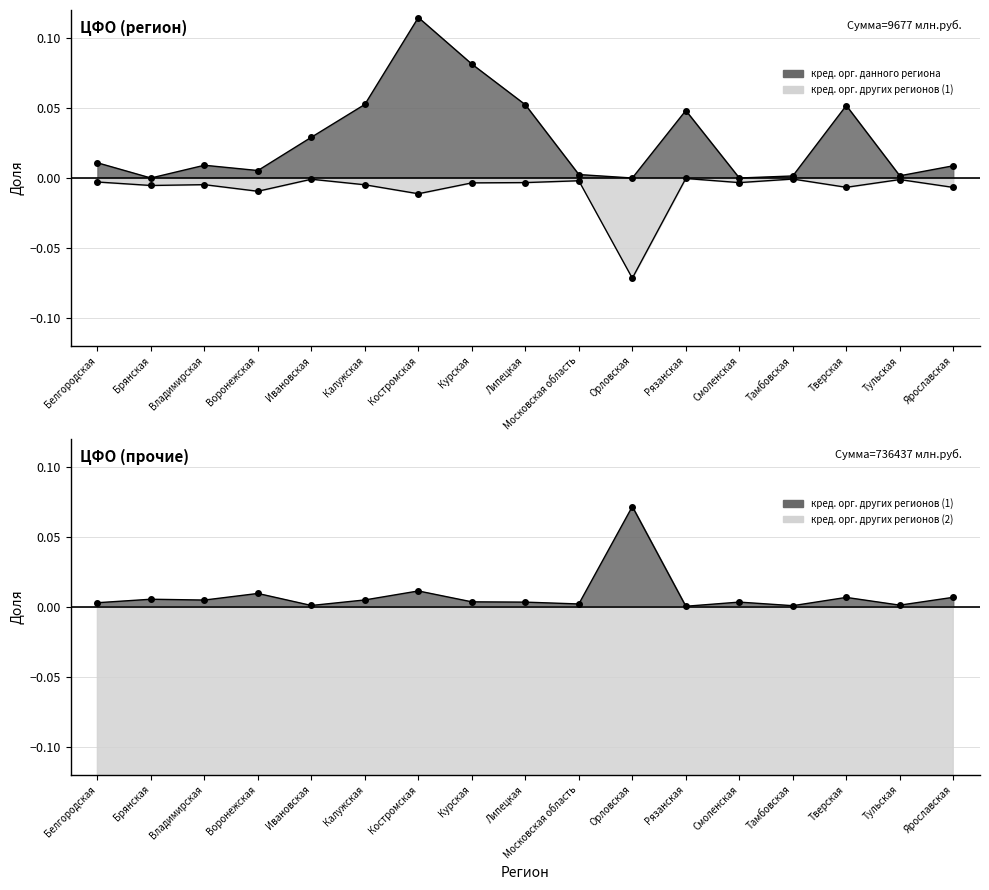

Rank the series at Курская from lowest to highest value.

кред. орг. других регионов (2), кред. орг. других регионов (1), кред. орг. данного региона